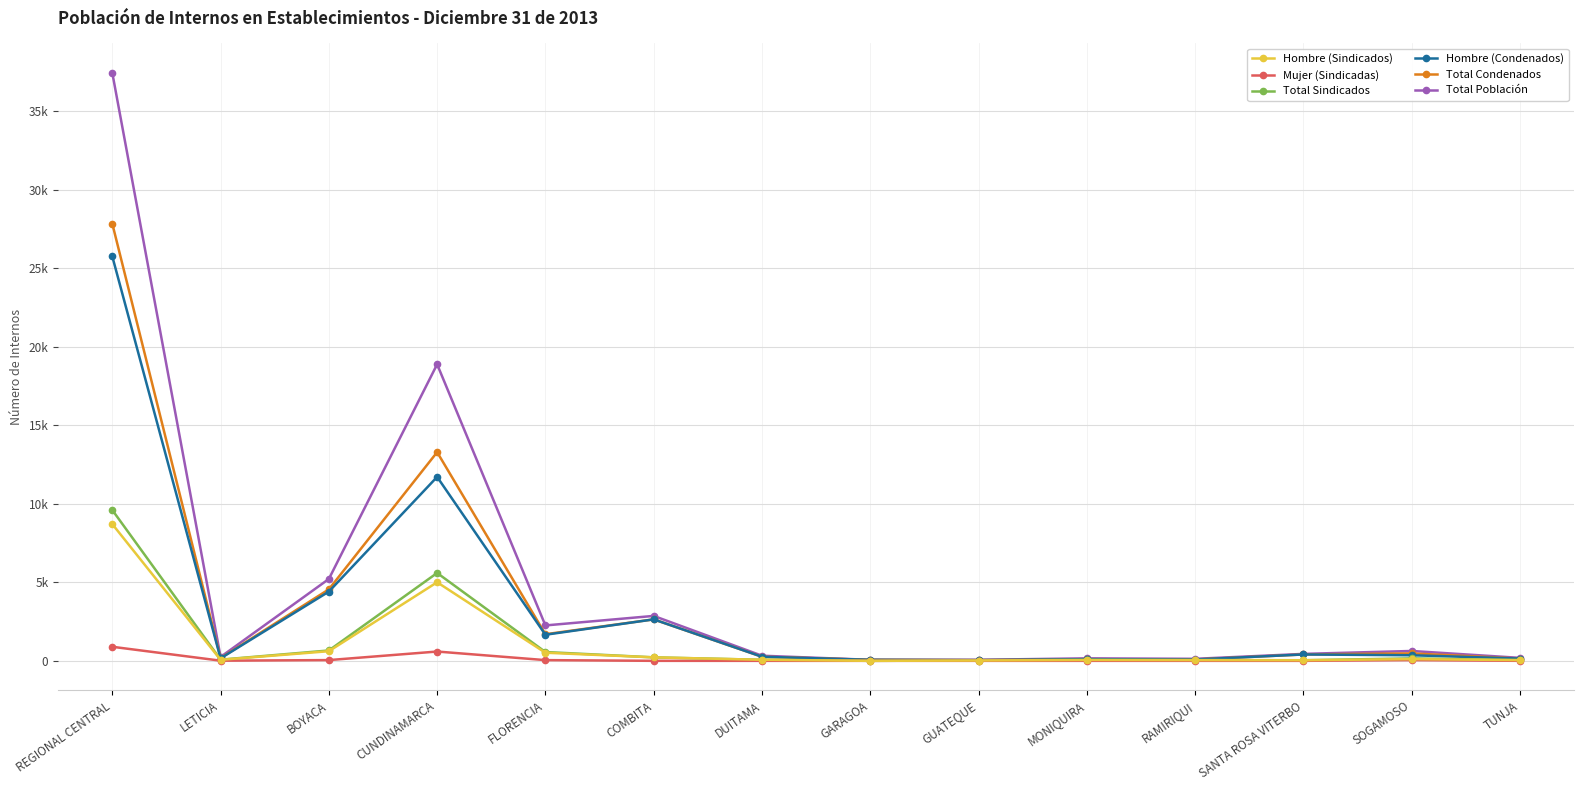

Is the value of Total Condenados at COMBITA greater than the value of Total Población at FLORENCIA?

Yes